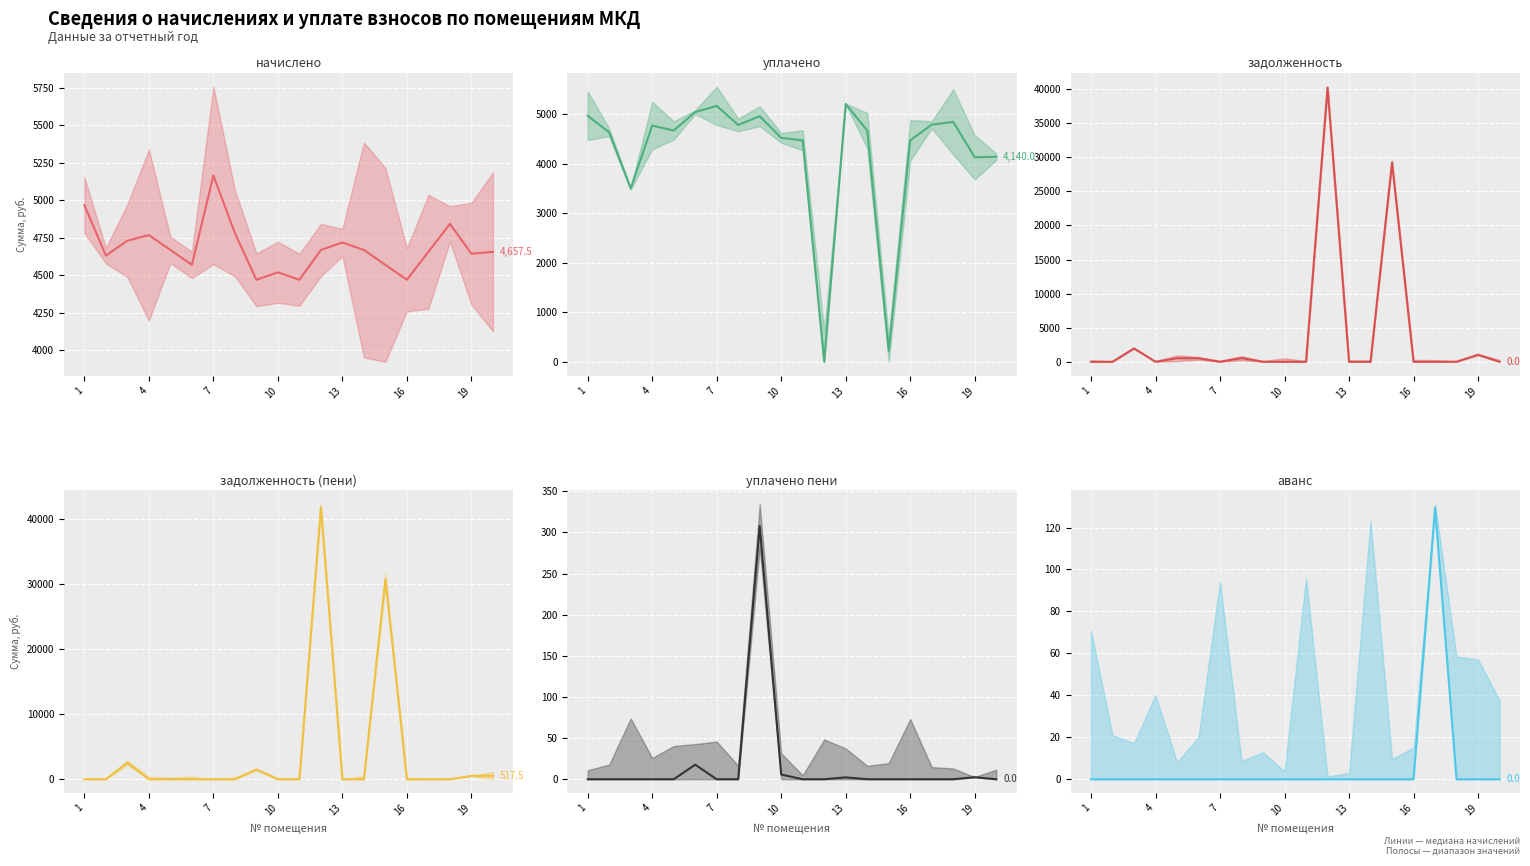

How many data points does each series have?

20